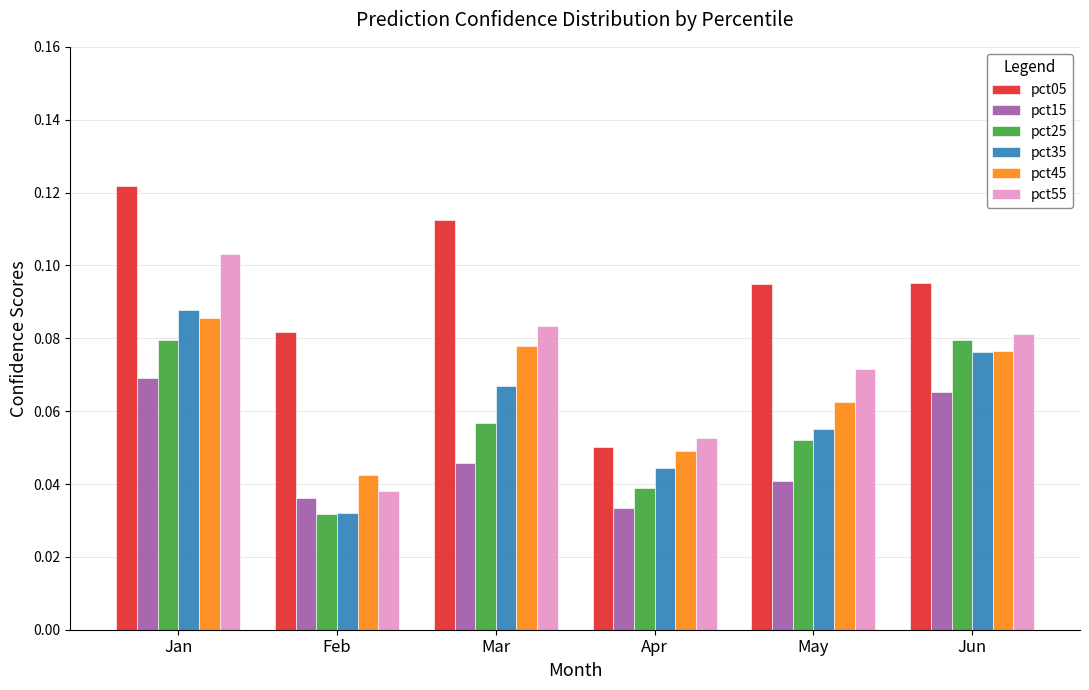

List the labels in order of pct35 value, largest first.

Jan, Jun, Mar, May, Apr, Feb